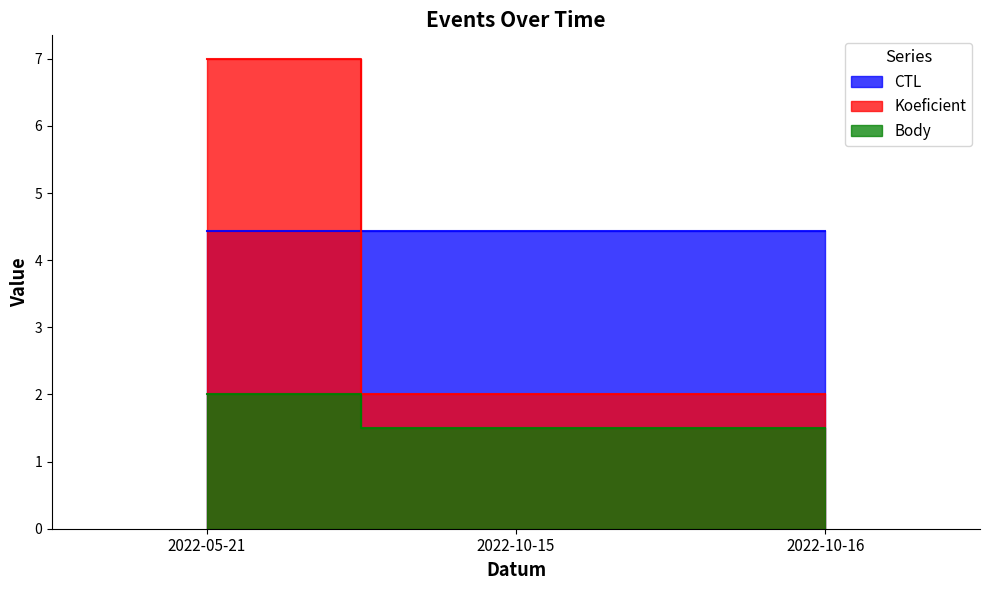

True or false: CTL has a value of 4.4 at 2022-10-15.

True